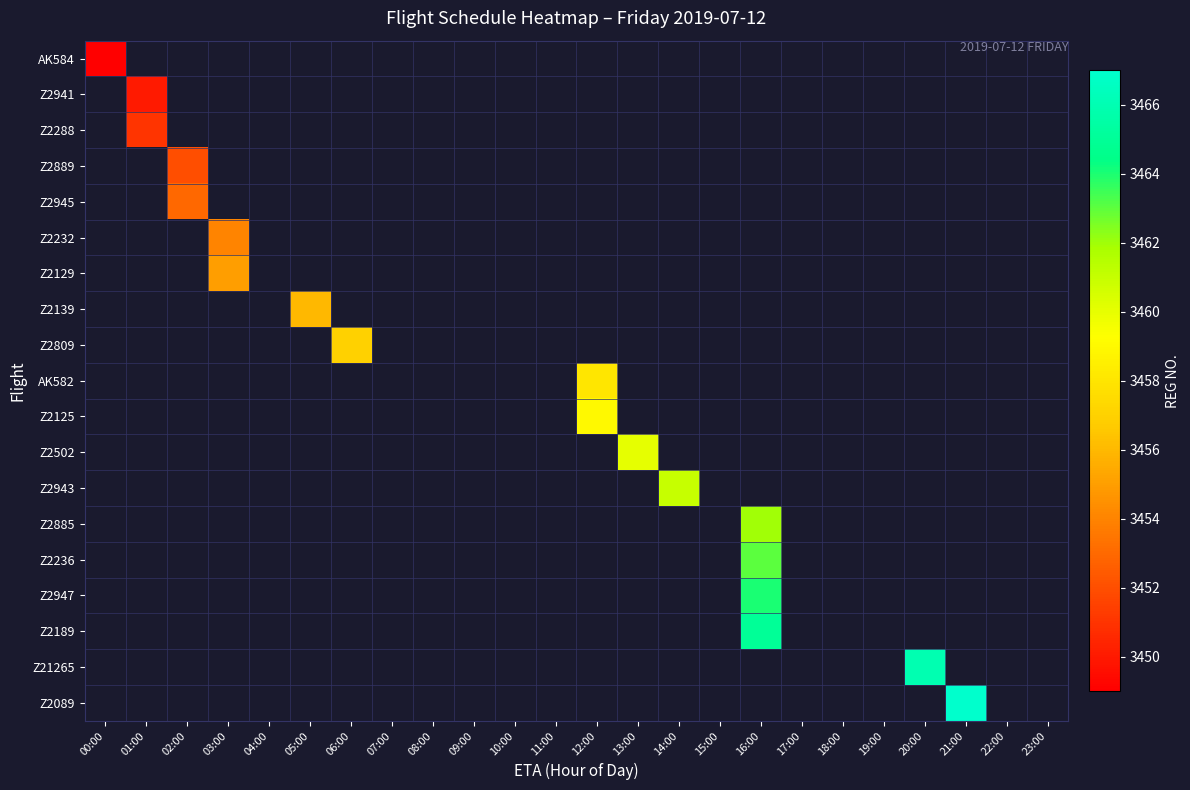

Rank the series by their average value, from lowest to highest.

AK584, Z2941, Z2288, Z2889, Z2945, Z2232, Z2129, Z2139, Z2809, AK582, Z2125, Z2502, Z2943, Z2885, Z2236, Z2947, Z2189, Z21265, Z2089